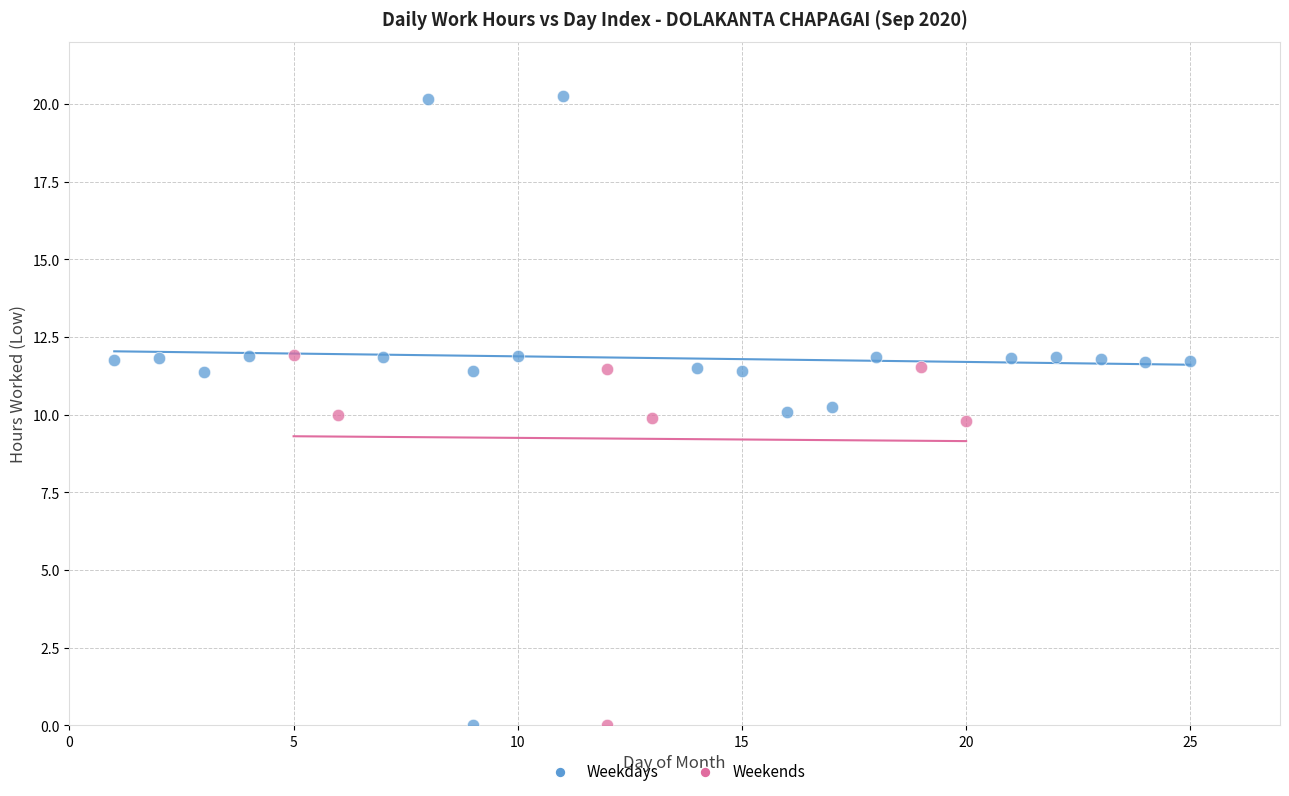

Which series has the largest Y range (max minus min)?

Weekdays